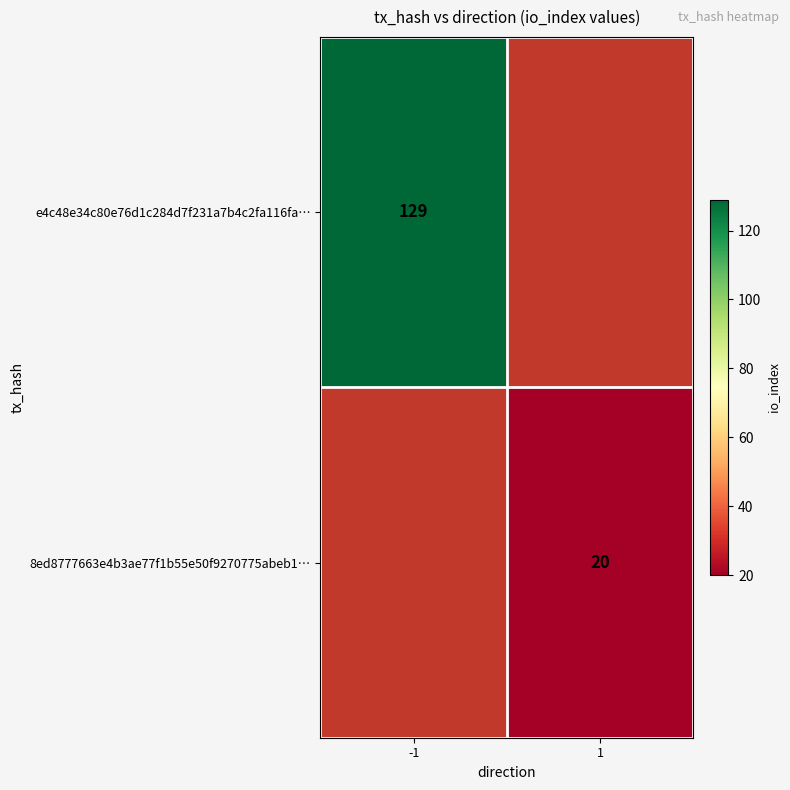

Is it true that 8ed8777663e4b3ae77f1b55e50f9270775abeb1… equals 20 at 1?

True